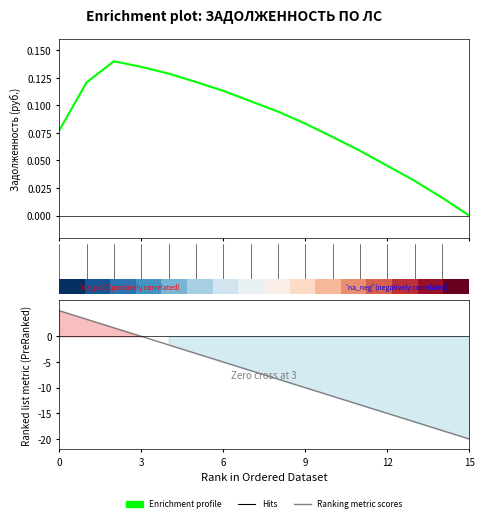

The value of Ranking metric scores at 0 is 5.0. True or false?

True